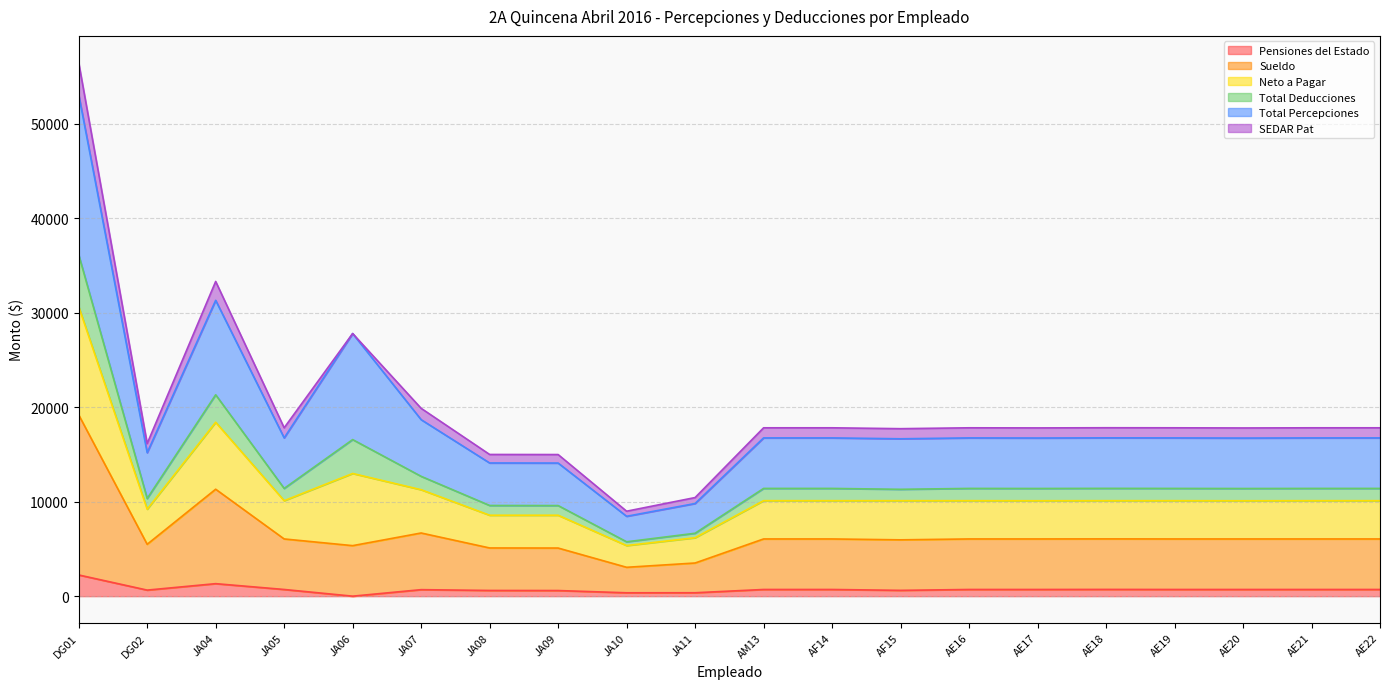

How many lines are shown in the chart?

6